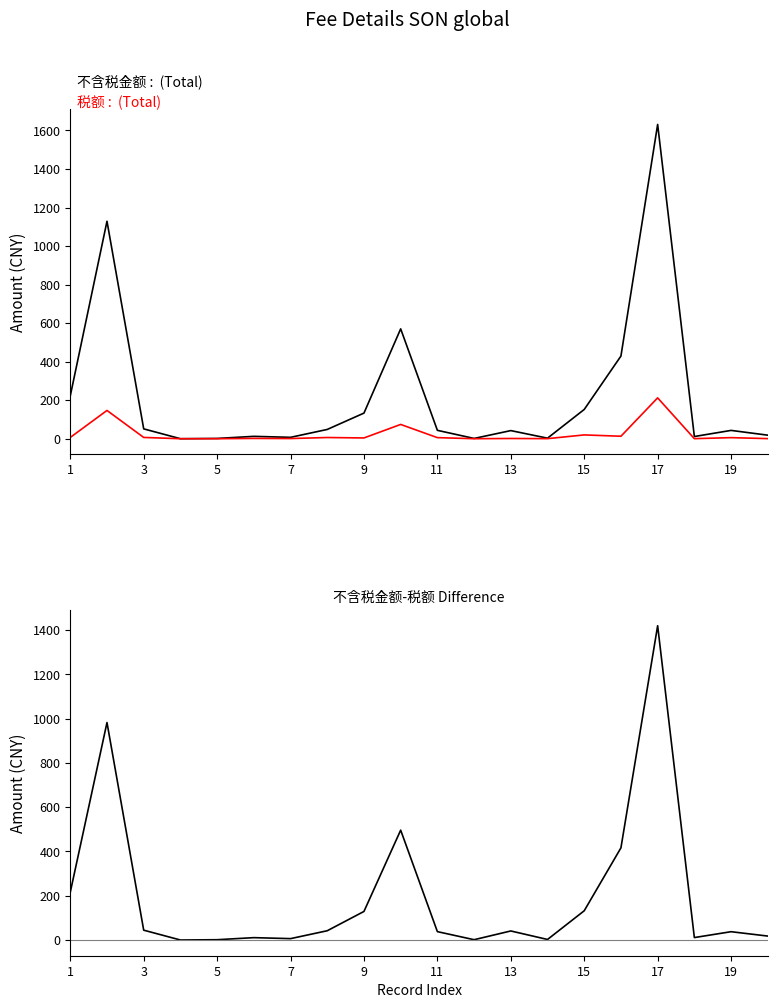

What is the maximum value shown in the chart?

1631.4